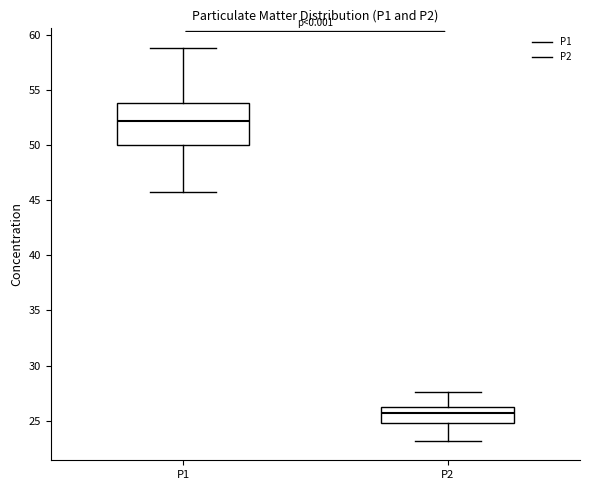

Reading left to right, transcribe this box plot: for each box, give where its median line is, the range the box spans, and where its two whiskers end, as read against the y-axis. The values are not printed on the chart, so give them approximately, as read against the axis.

P1: median 52.0, box 50.0 to 54.0, whiskers 45.5 to 59.0
P2: median 25.5, box 25.0 to 26.5, whiskers 23.0 to 27.5